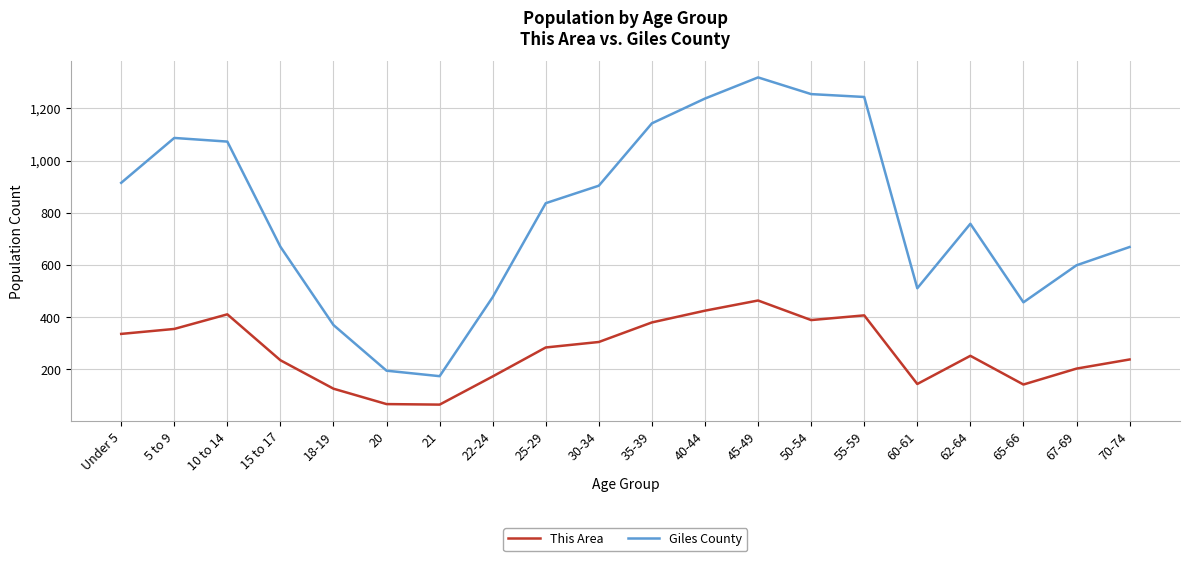

Rank the series by their maximum value, from highest to lowest.

Giles County, This Area